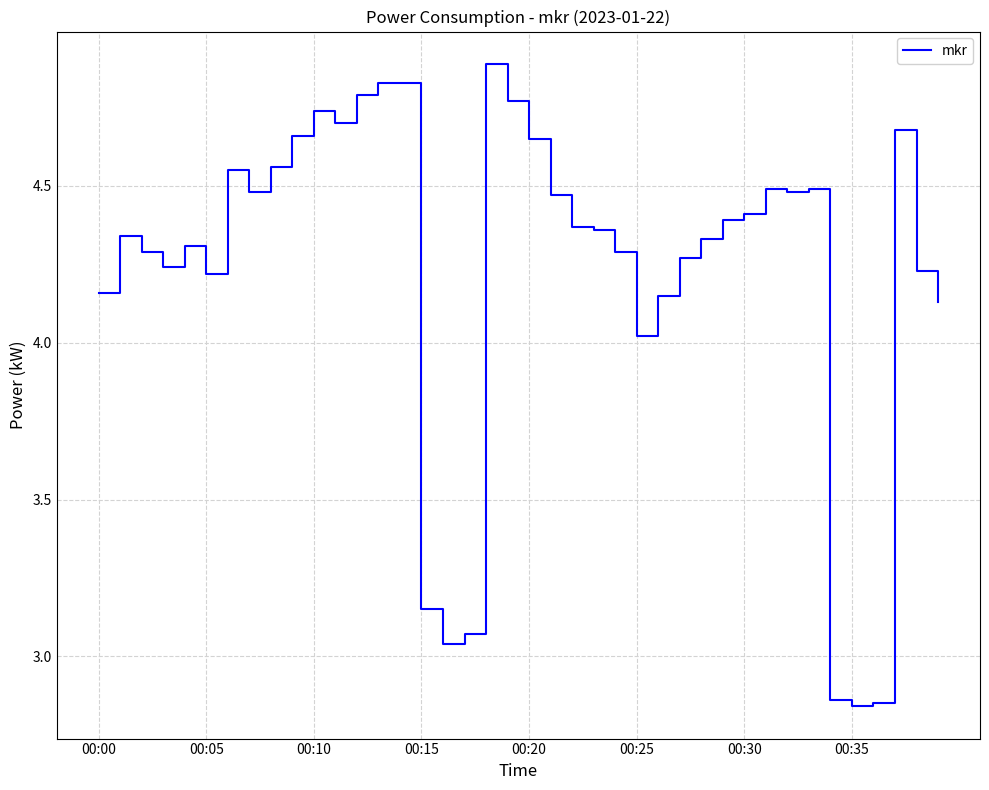

What is the greatest value displayed?

4.9